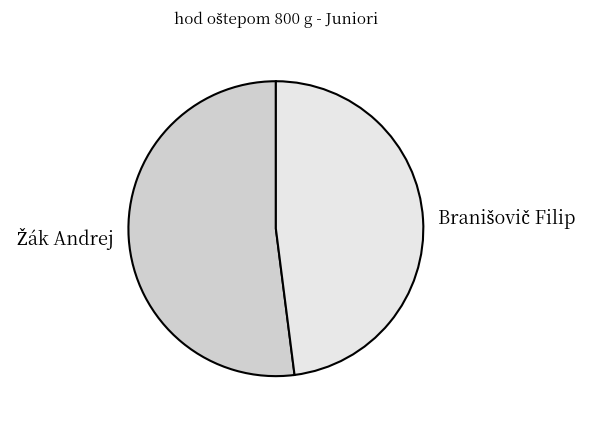

Is there any slice that represents more than half of the pie?

Yes